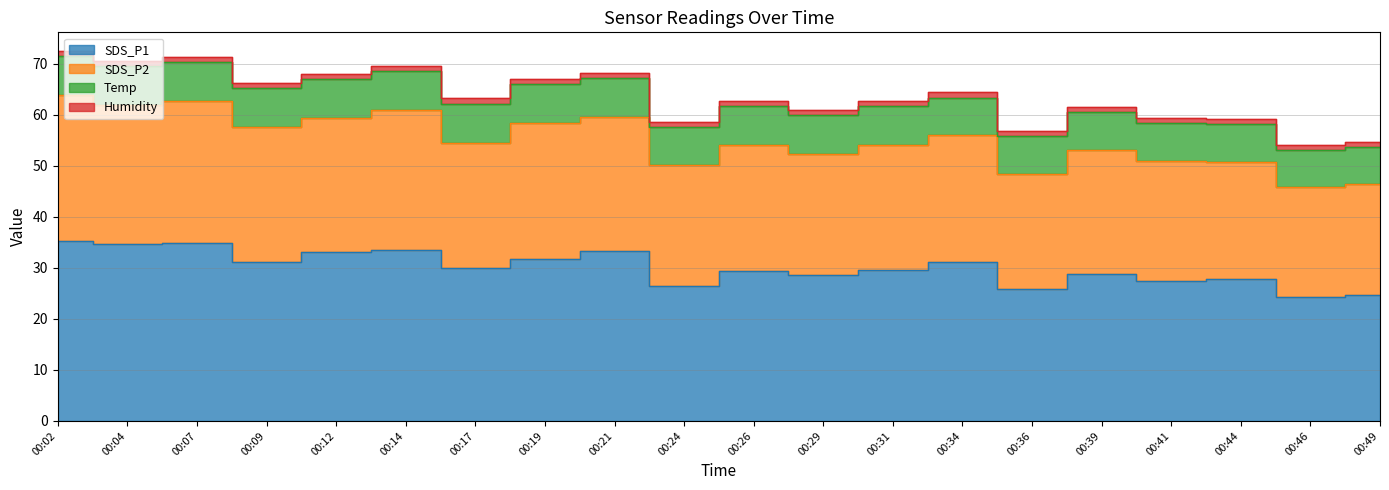

Which label corresponds to the largest value in the chart?

00:02